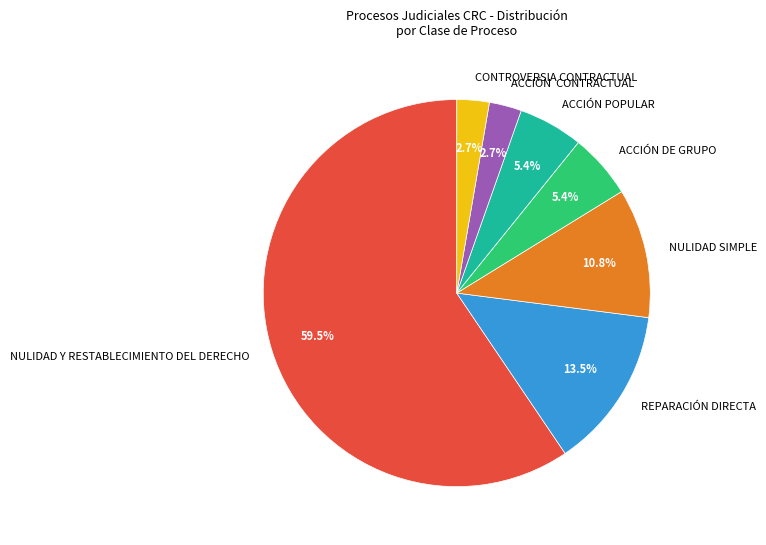

Does any single category account for the majority?

Yes